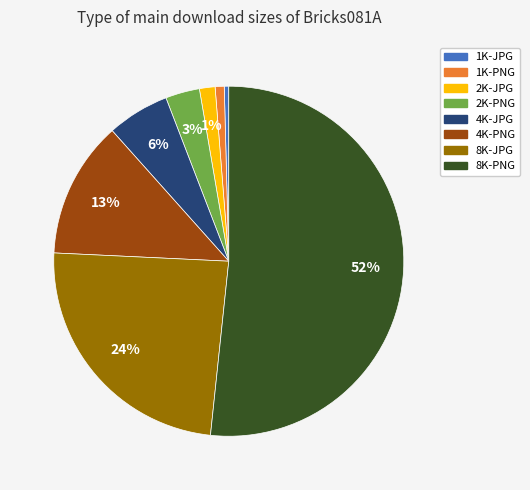

Which category has the biggest portion of the pie?

8K-PNG